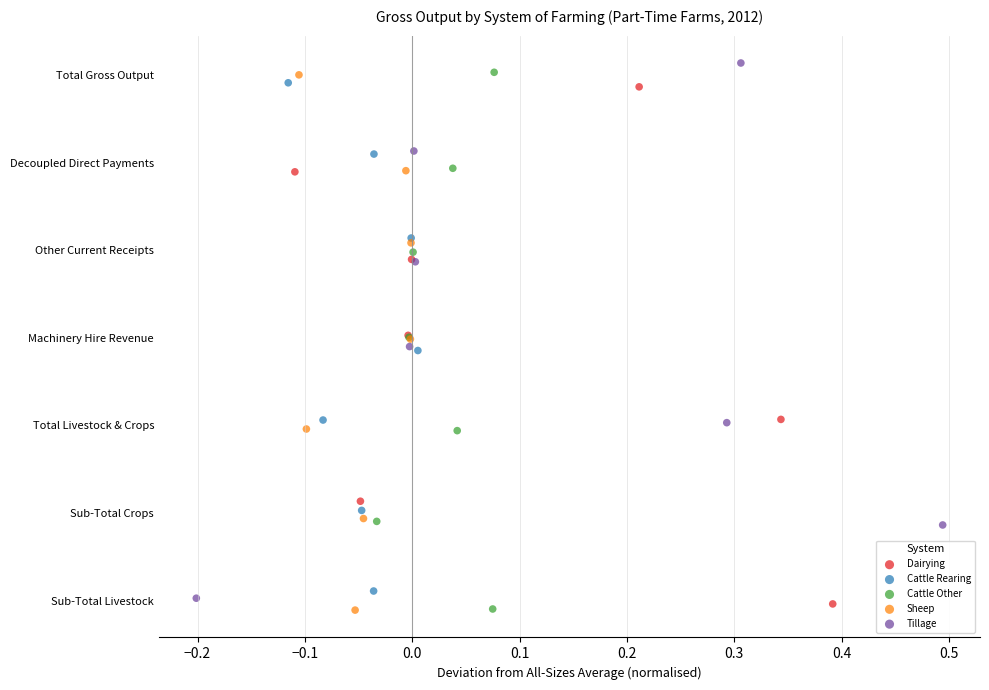

Which series contains the highest Y value?

Tillage